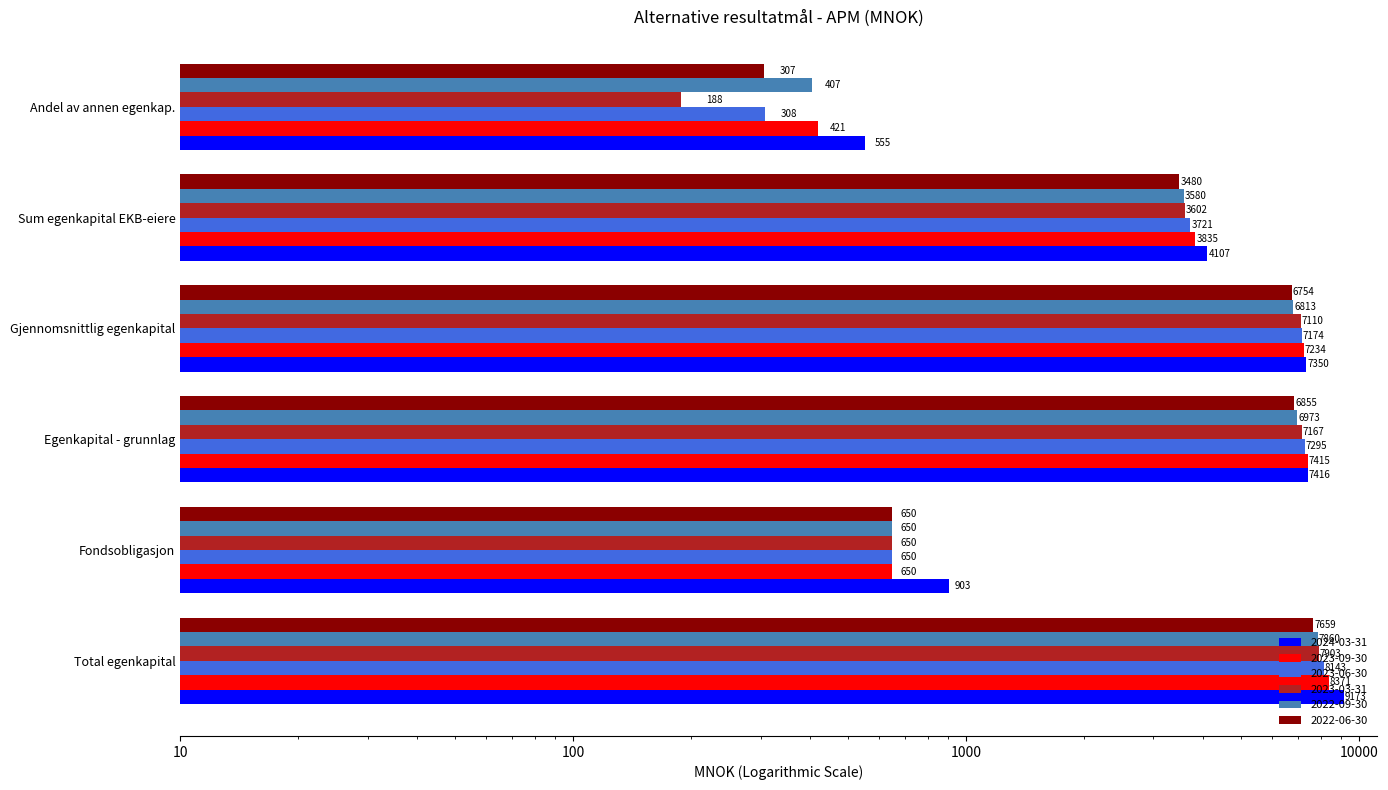

Reading left to right, list all the values displayed in this chart.

2024-03-31: Total egenkapital=9173.0	Fondsobligasjon=903.0	Egenkapital - grunnlag=7416.0	Gjennomsnittlig egenkapital=7349.6	Sum egenkapital EKB-eiere=4107.2	Andel av annen egenkap.=554.8
2023-09-30: Total egenkapital=8371.0	Fondsobligasjon=650.0	Egenkapital - grunnlag=7415.4	Gjennomsnittlig egenkapital=7234.3	Sum egenkapital EKB-eiere=3834.6	Andel av annen egenkap.=420.7
2023-06-30: Total egenkapital=7859.7	Fondsobligasjon=650.0	Egenkapital - grunnlag=6973.0	Gjennomsnittlig egenkapital=6813.0	Sum egenkapital EKB-eiere=3579.7	Andel av annen egenkap.=406.8
2023-03-31: Total egenkapital=8143.4	Fondsobligasjon=650.0	Egenkapital - grunnlag=7295.5	Gjennomsnittlig egenkapital=7174.4	Sum egenkapital EKB-eiere=3721.4	Andel av annen egenkap.=307.6
2022-09-30: Total egenkapital=7658.6	Fondsobligasjon=650.0	Egenkapital - grunnlag=6854.6	Gjennomsnittlig egenkapital=6753.8	Sum egenkapital EKB-eiere=3479.9	Andel av annen egenkap.=306.5
2022-06-30: Total egenkapital=7903.1	Fondsobligasjon=650.0	Egenkapital - grunnlag=7166.7	Gjennomsnittlig egenkapital=7110.0	Sum egenkapital EKB-eiere=3601.9	Andel av annen egenkap.=188.5